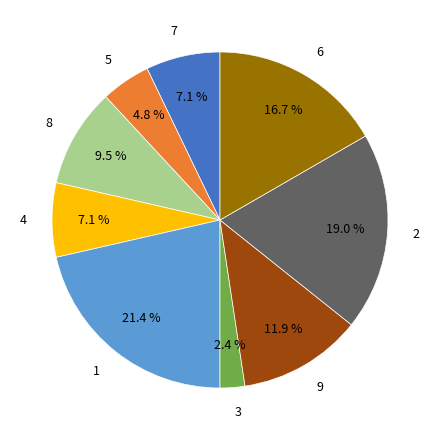

Is there a majority slice in this chart?

No